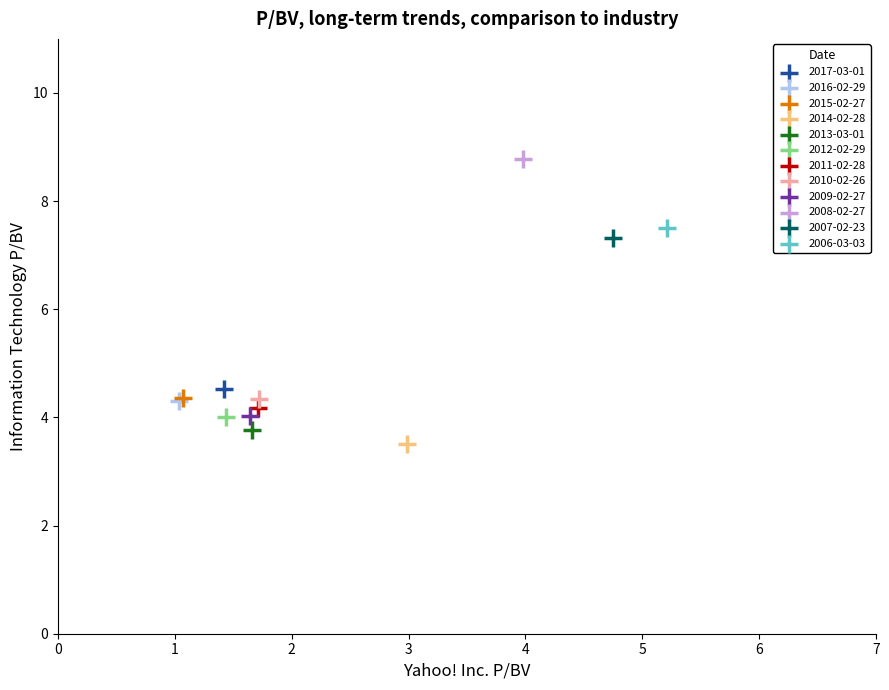

Which series contains the highest Y value?

2008-02-27